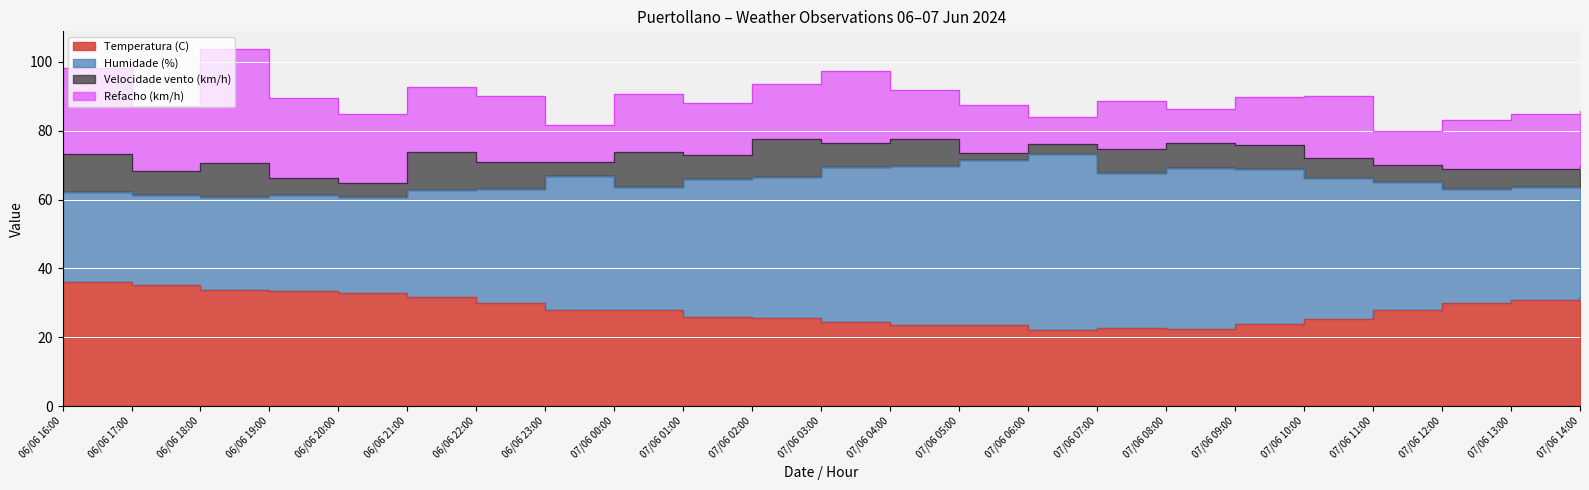

How many interior local valleys does the Velocidade vento (km/h) series have?

8